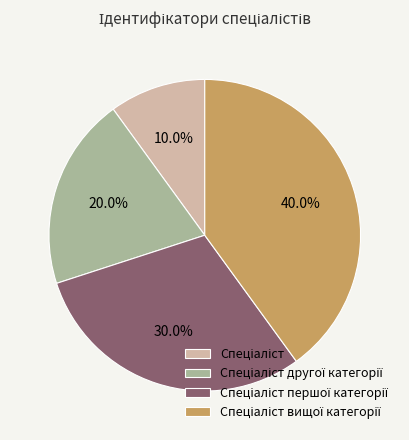

How many segments does this pie chart have?

4